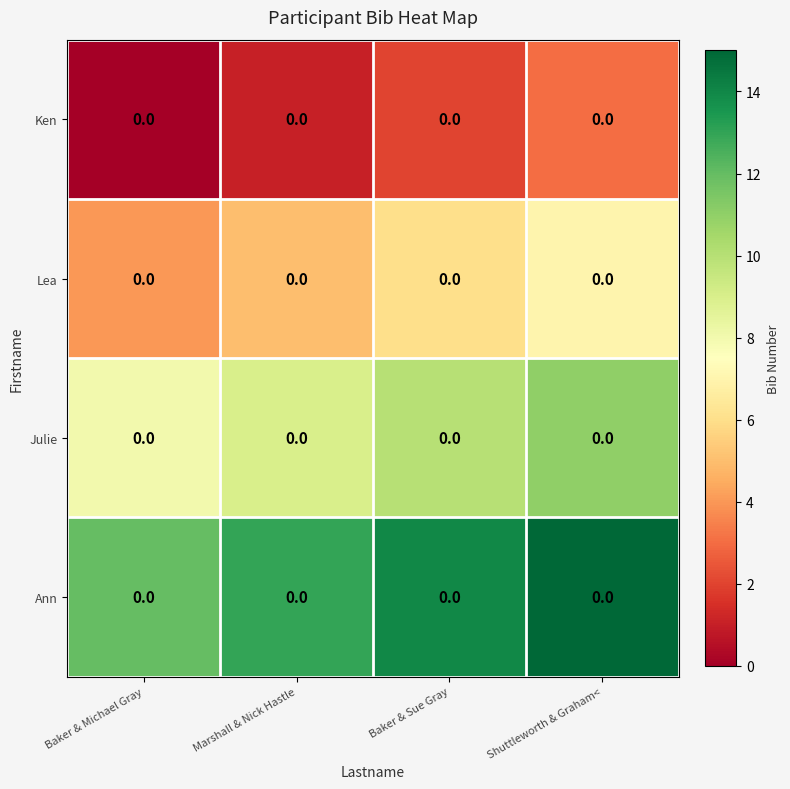

Reading right to left, list all the values displayed in this chart.

Ken: Shuttleworth & Graham<=0	Baker & Sue Gray=0	Marshall & Nick Hastle=0	Baker & Michael Gray=0
Lea: Shuttleworth & Graham<=0	Baker & Sue Gray=0	Marshall & Nick Hastle=0	Baker & Michael Gray=0
Julie: Shuttleworth & Graham<=0	Baker & Sue Gray=0	Marshall & Nick Hastle=0	Baker & Michael Gray=0
Ann: Shuttleworth & Graham<=0	Baker & Sue Gray=0	Marshall & Nick Hastle=0	Baker & Michael Gray=0